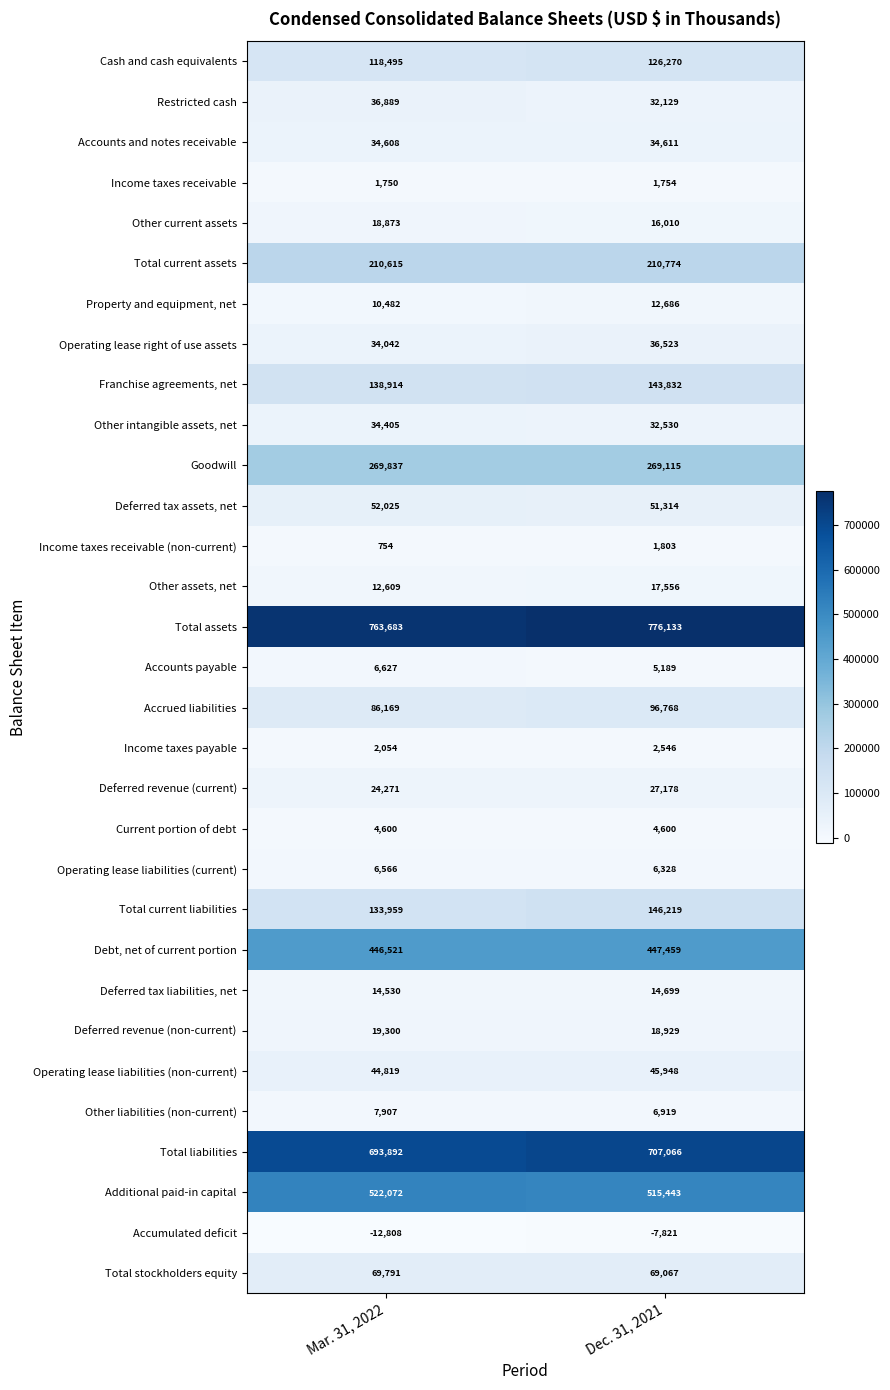

Count the number of data series in this chart.

31